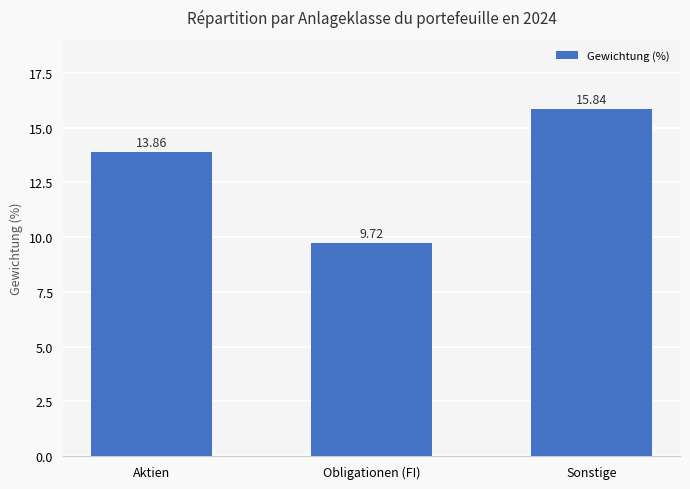

How many data points does each series have?

3